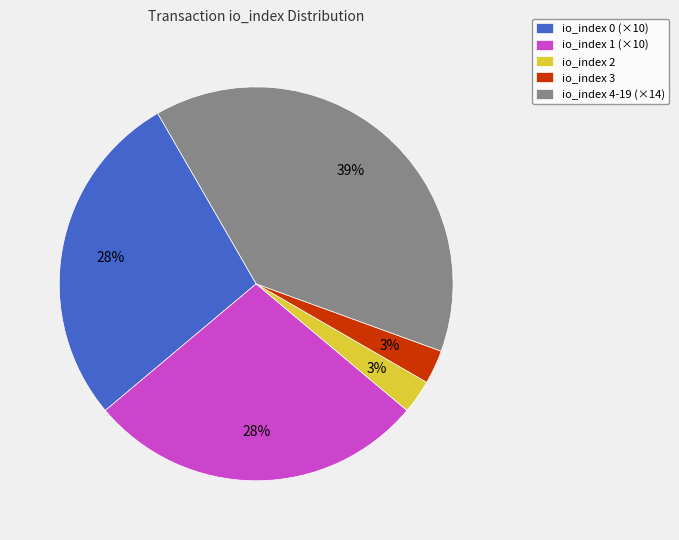

Is it true that io_index 2 is 3% of the pie?

True